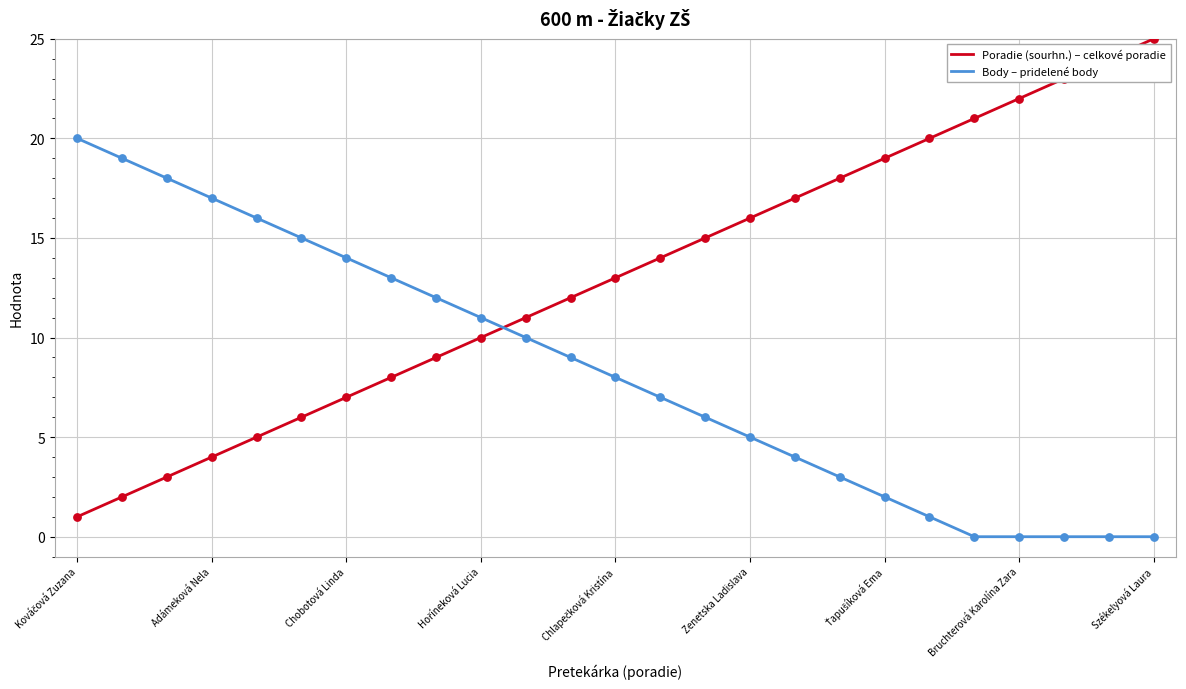

Which series has the largest total across all categories?

Poradie (sourhn.) – celkové poradie